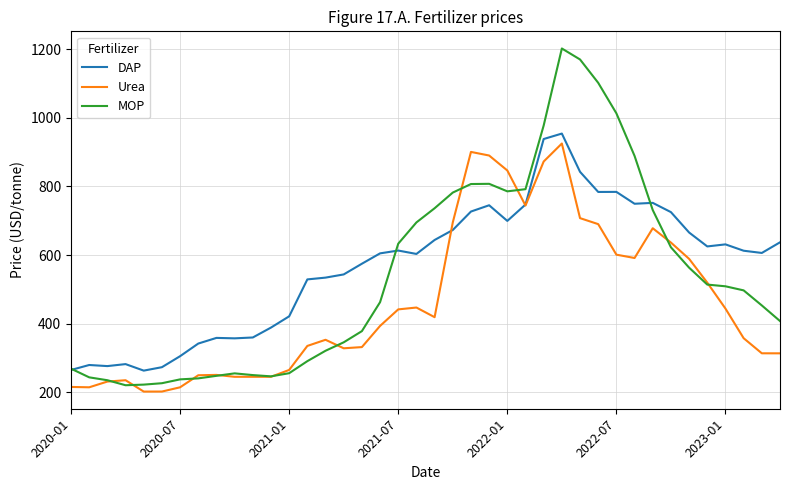

Which series has the largest range (max minus min)?

MOP